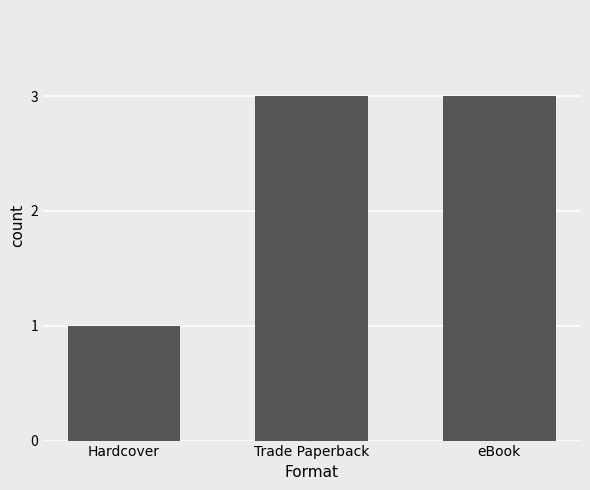

The chart shows a value of 5 at eBook. True or false?

False